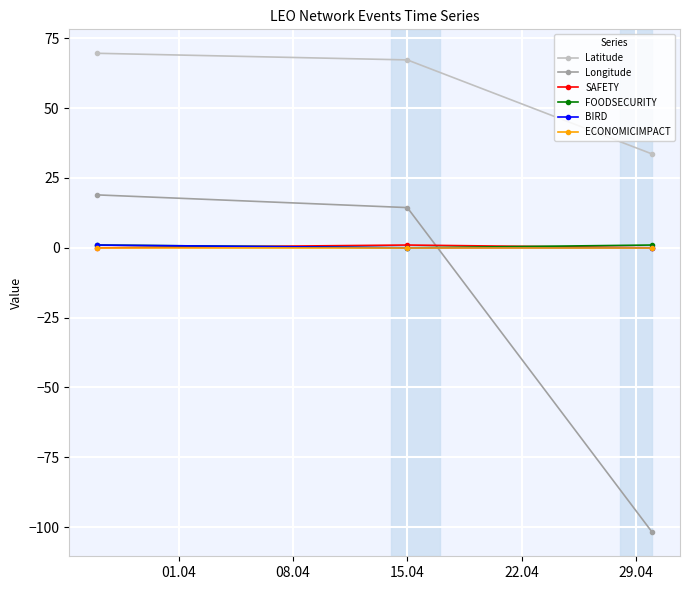

At how many categories does at least one series exceed 6?

3